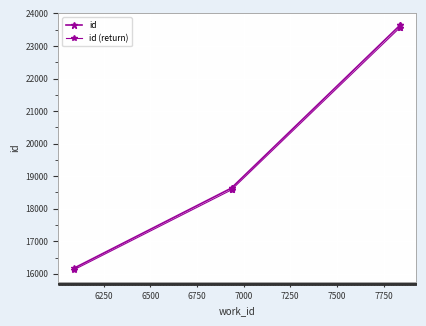

Rank the series by their maximum value, from lowest to highest.

id (return), id